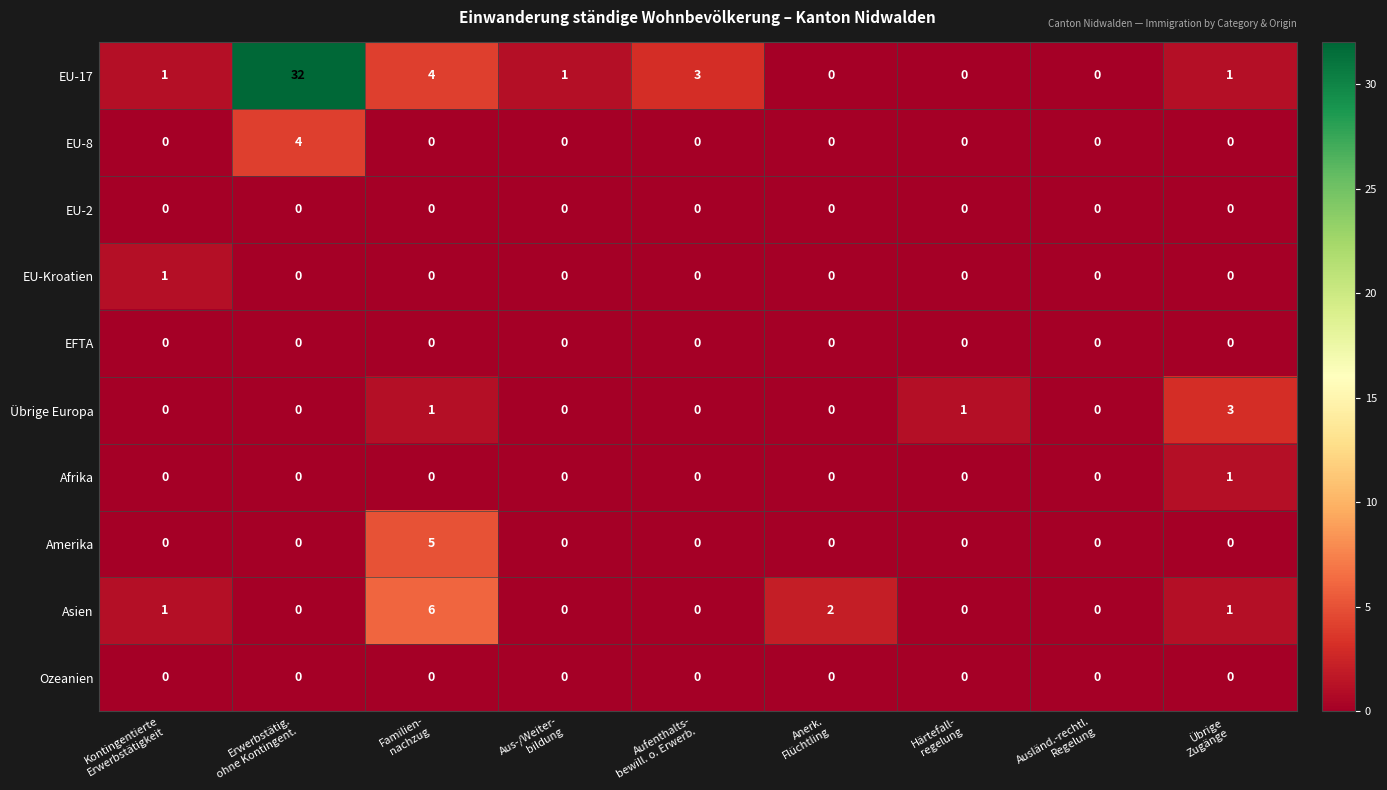

How many series are shown in this chart?

10